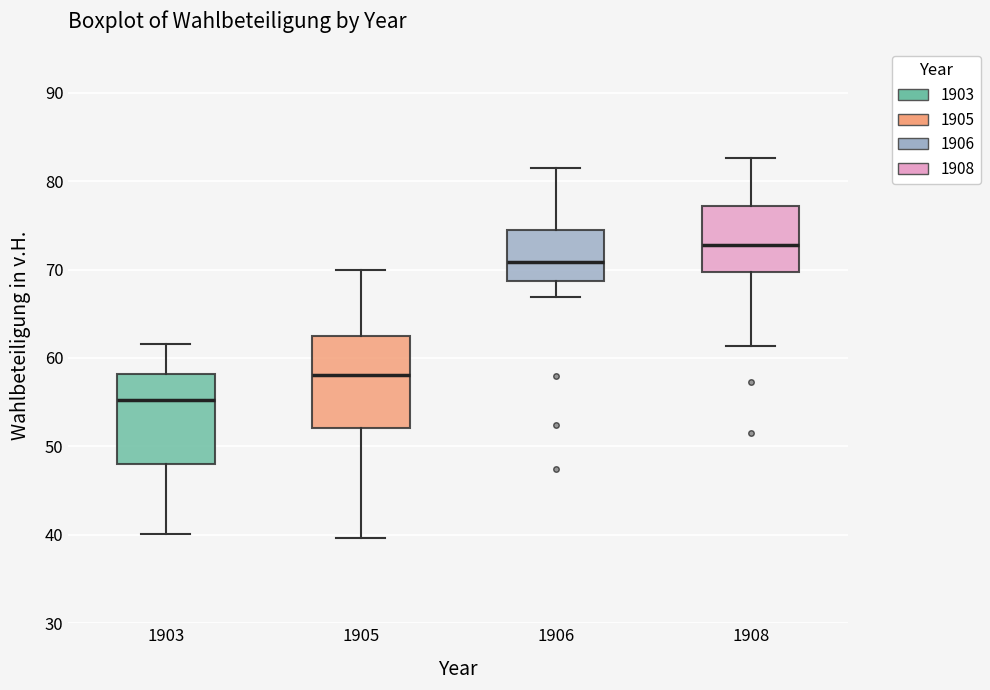

Reading left to right, transcribe this box plot: for each box, give where its median line is, the range the box spans, and where its two whiskers end, as read against the y-axis. The values are not printed on the chart, so give them approximately, as read against the axis.

1903: median 55, box 48 to 58, whiskers 40 to 62
1905: median 58, box 52 to 62, whiskers 40 to 70
1906: median 71, box 69 to 75, whiskers 67 to 81
1908: median 73, box 70 to 77, whiskers 61 to 83